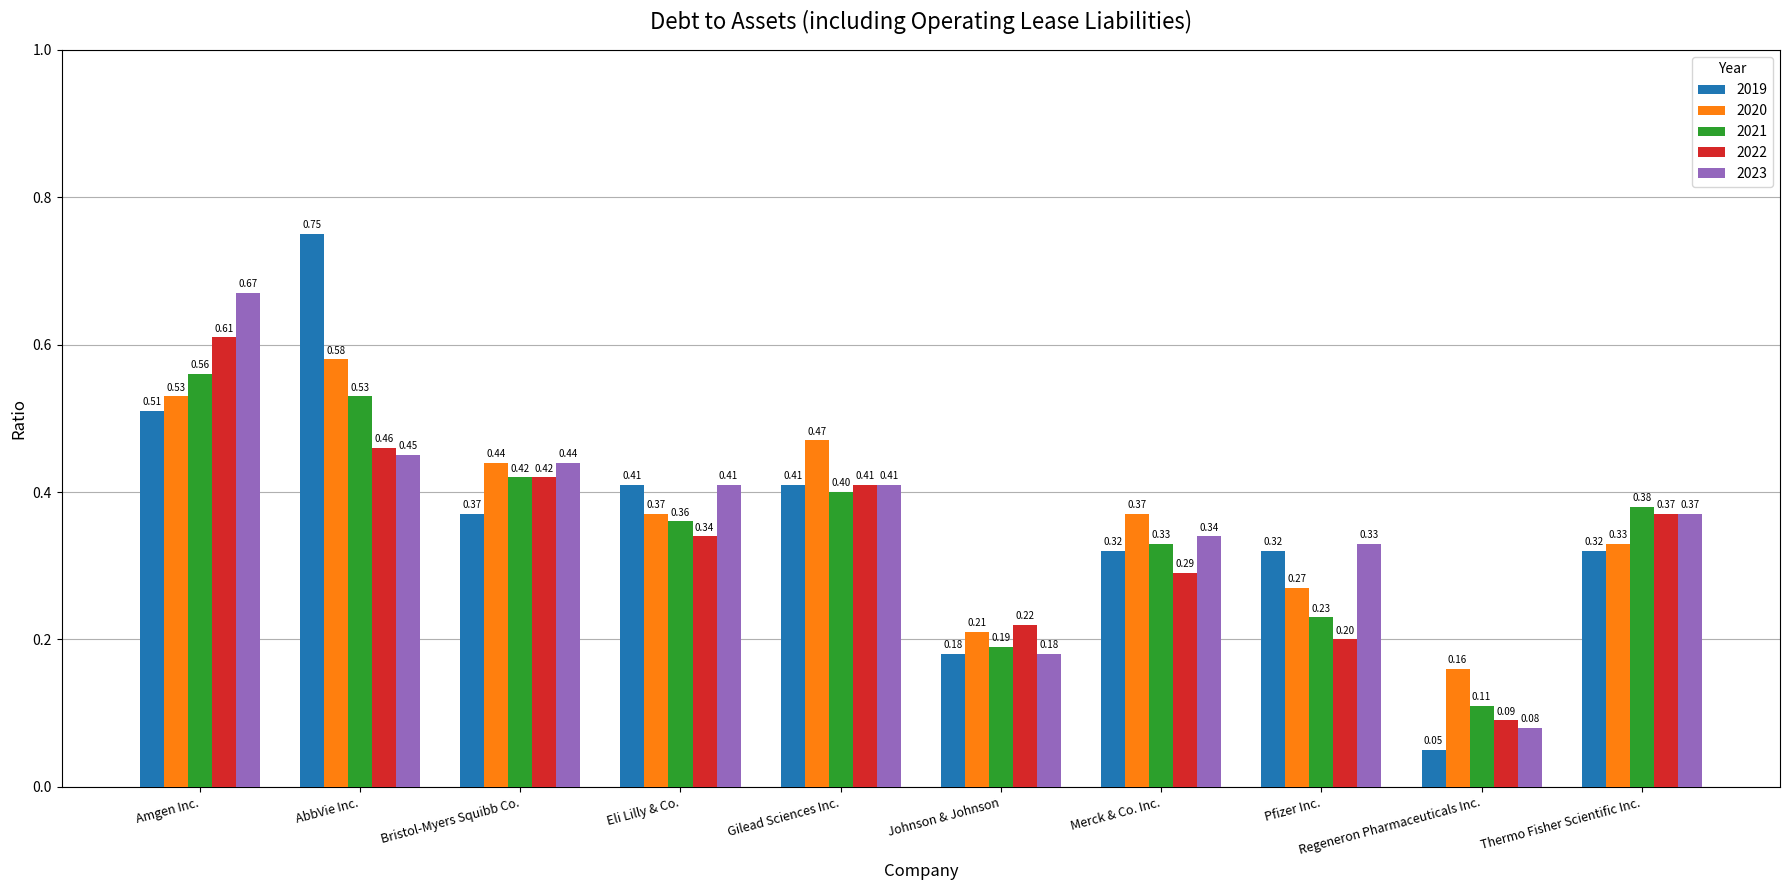

How many bars are there in each group?

5